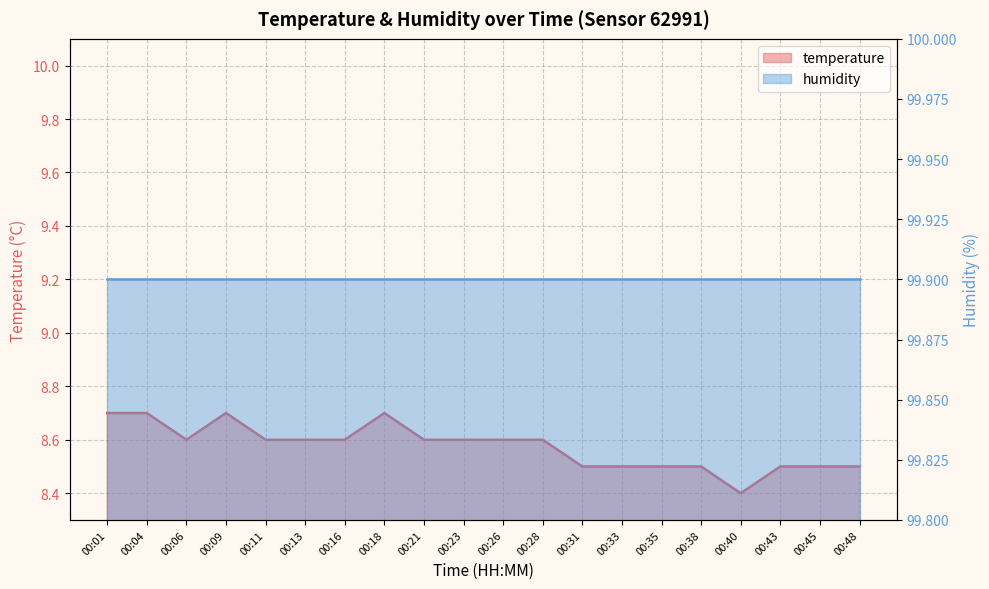

Count the values in the range 8 to 9.

20